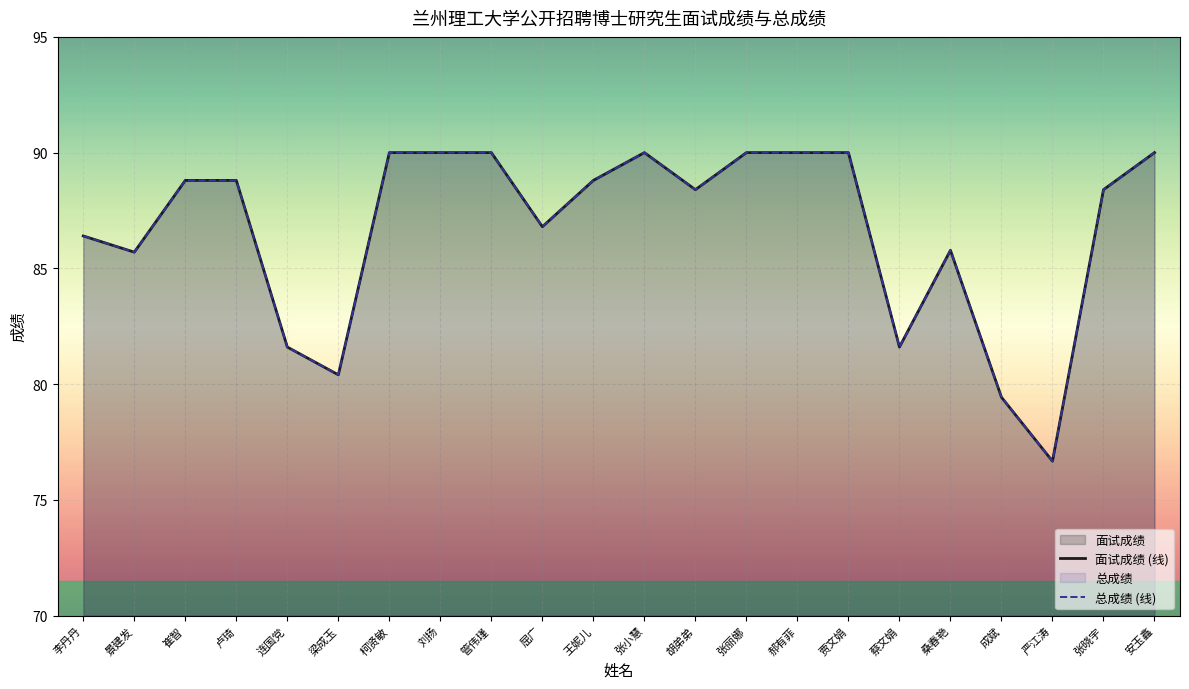

Reading left to right, extract all data points from this chart.

面试成绩 (线): 86.4	85.7	88.8	88.8	81.6	80.4	90.0	90.0	90.0	86.8	88.8	90.0	88.4	90.0	90.0	90.0	81.6	85.8	79.4	76.7	88.4	90.0
总成绩 (线): 86.4	85.7	88.8	88.8	81.6	80.4	90.0	90.0	90.0	86.8	88.8	90.0	88.4	90.0	90.0	90.0	81.6	85.8	79.4	76.7	88.4	90.0